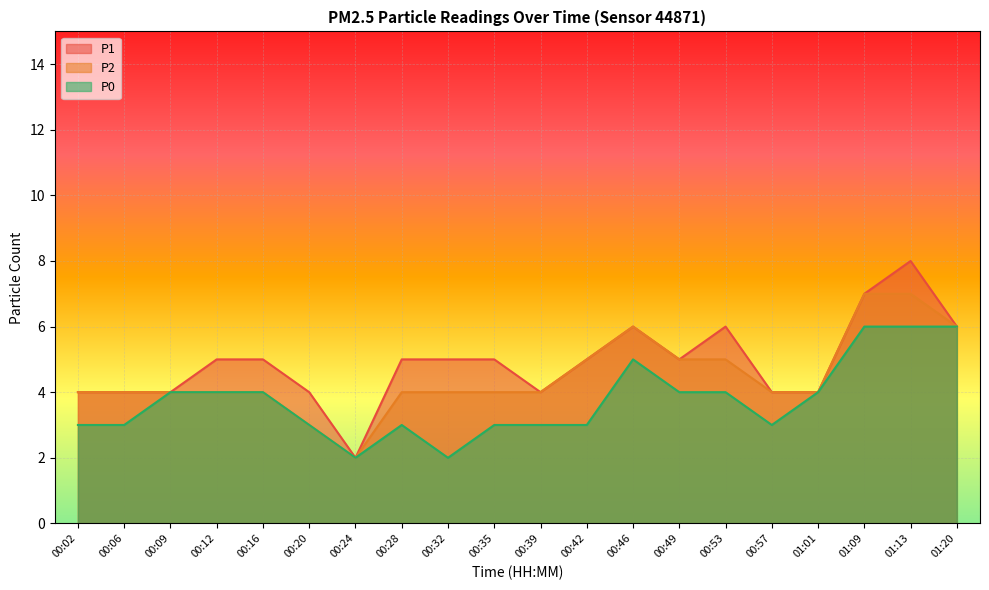

Reading left to right, what are all the values shown in this chart?

P1: 4	4	4	5	5	4	2	5	5	5	4	5	6	5	6	4	4	7	8	6
P2: 4	4	4	4	4	3	2	4	4	4	4	5	6	5	5	4	4	7	7	6
P0: 3	3	4	4	4	3	2	3	2	3	3	3	5	4	4	3	4	6	6	6